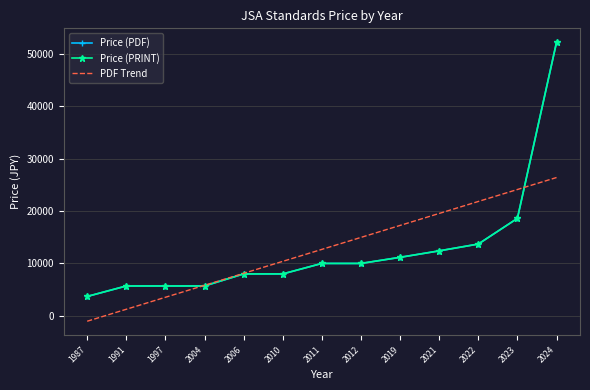

Where does the Price (PDF) series first go above 10000?

2019